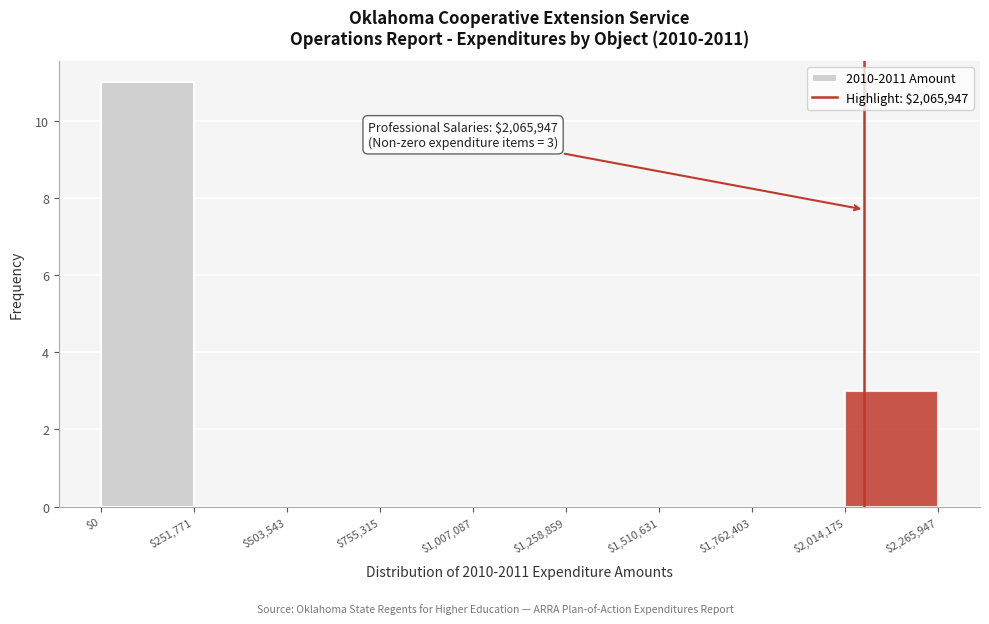

Over which range of the x-axis is the bar tallest?

$0 to $251,771